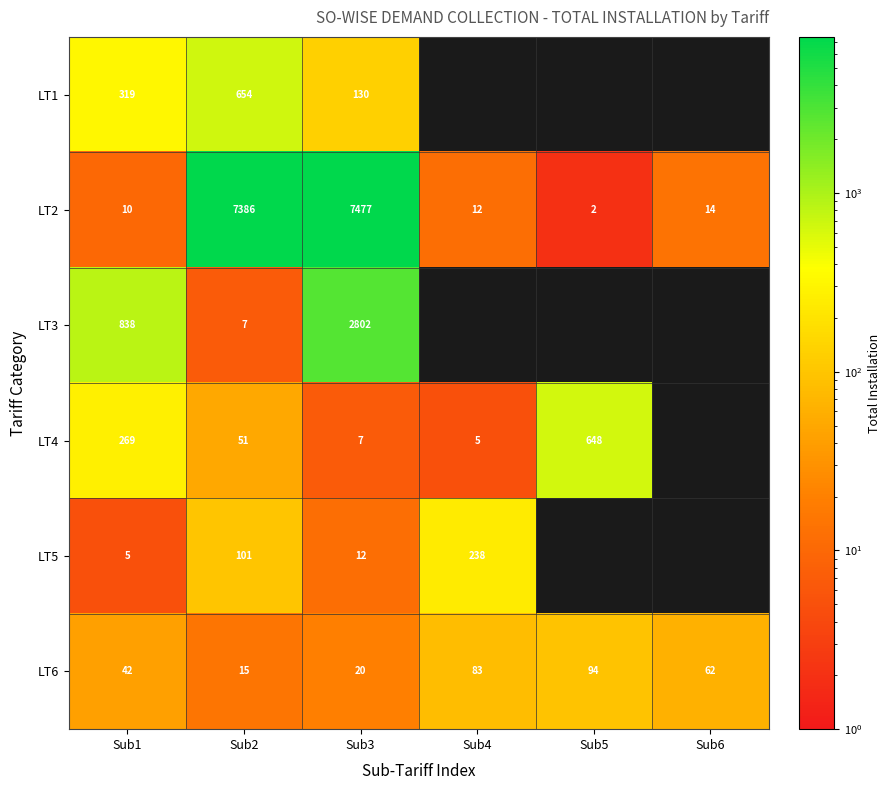

What is the difference between the highest and lowest values at Sub2?

7379